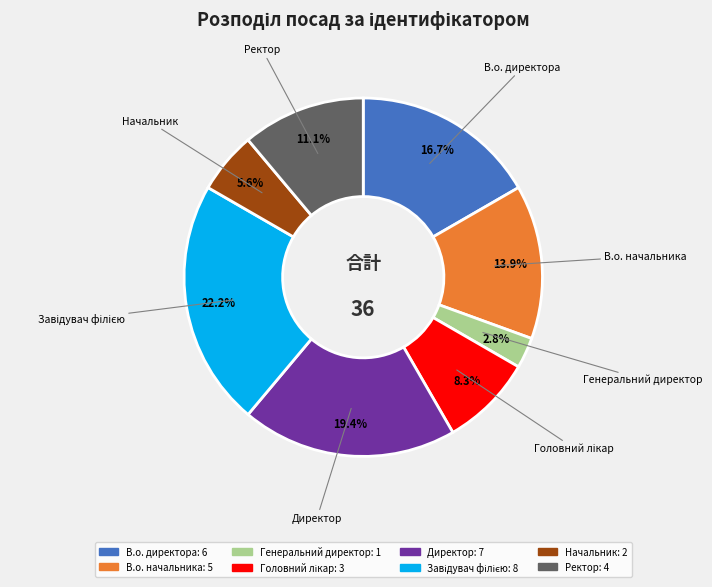

Between В.о. начальника and Генеральний директор, which is larger?

В.о. начальника